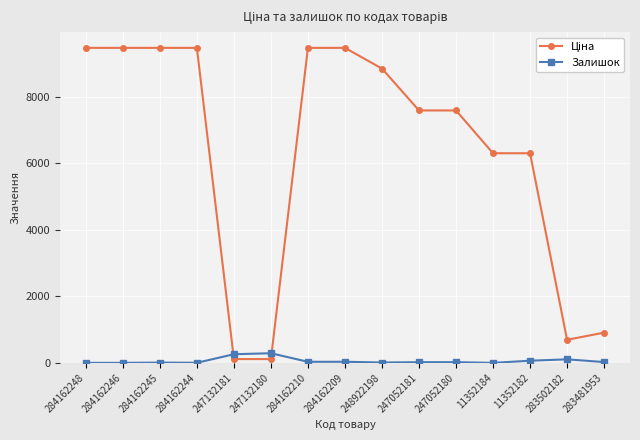

What is the total value across all series at 284162246?

9480.1